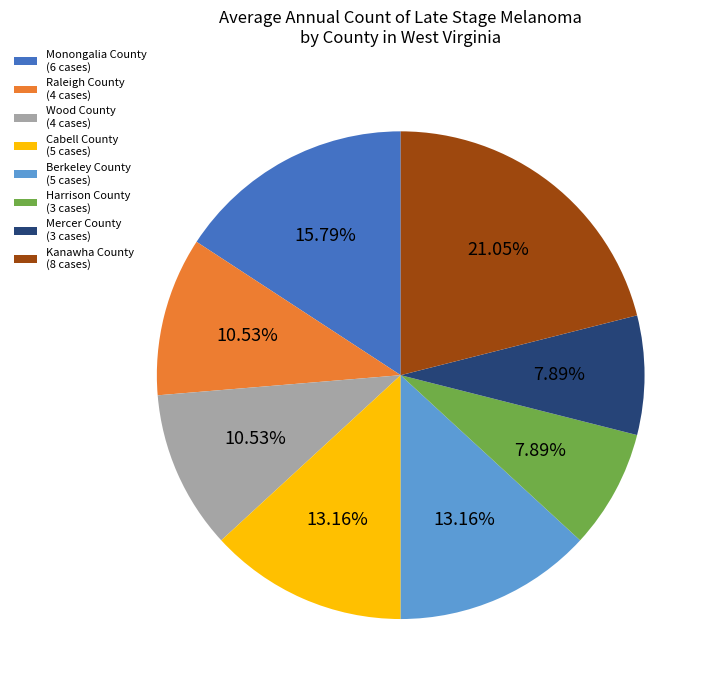

Do Kanawha County and Wood County together represent more than half of the pie?

No